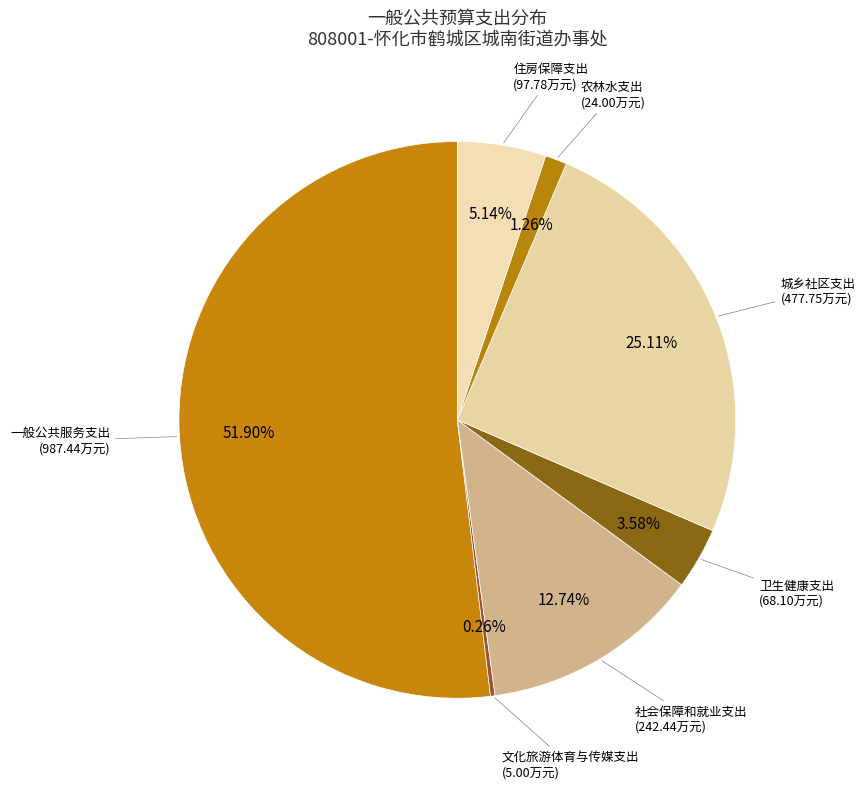

Is there a majority slice in this chart?

Yes